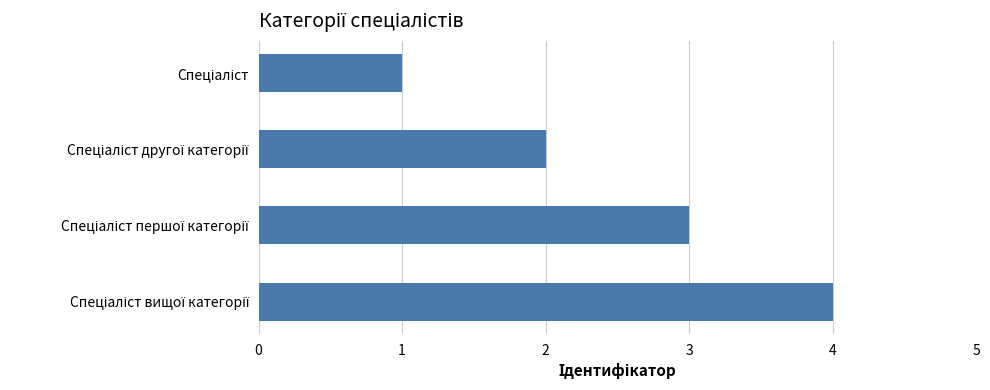

What is the difference between the maximum and minimum values?

3